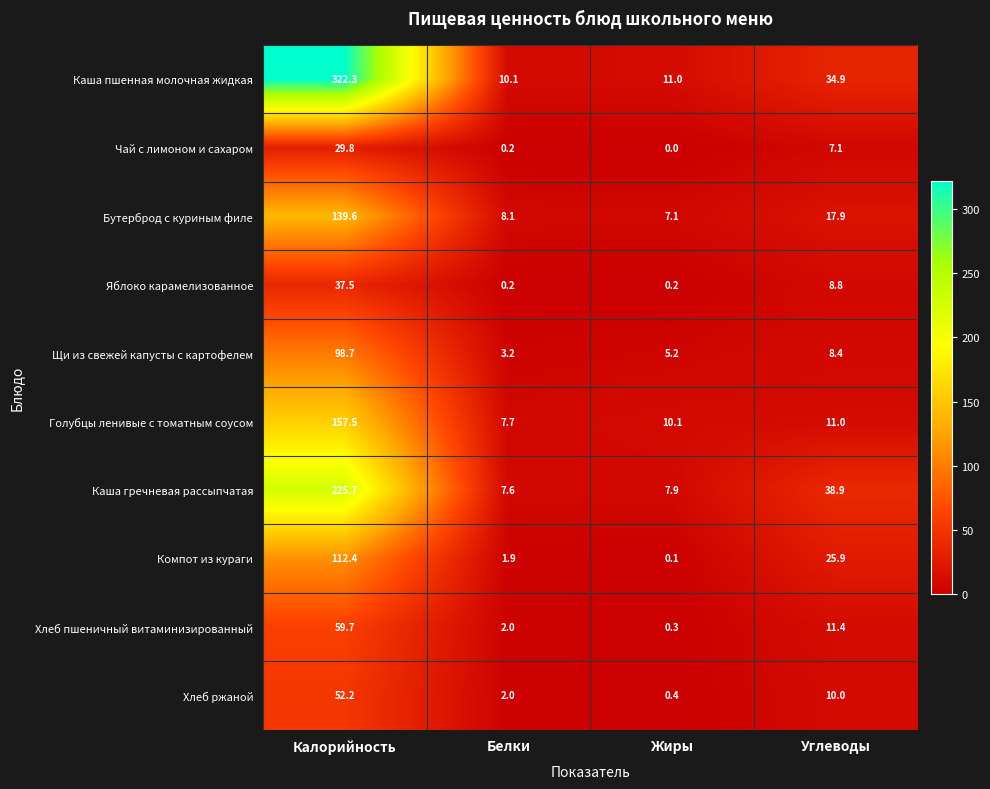

List the series in order of their peak value, lowest first.

Чай с лимоном и сахаром, Яблоко карамелизованное, Хлеб ржаной, Хлеб пшеничный витаминизированный, Щи из свежей капусты с картофелем, Компот из кураги, Бутерброд с куриным филе, Голубцы ленивые с томатным соусом, Каша гречневая рассыпчатая, Каша пшенная молочная жидкая